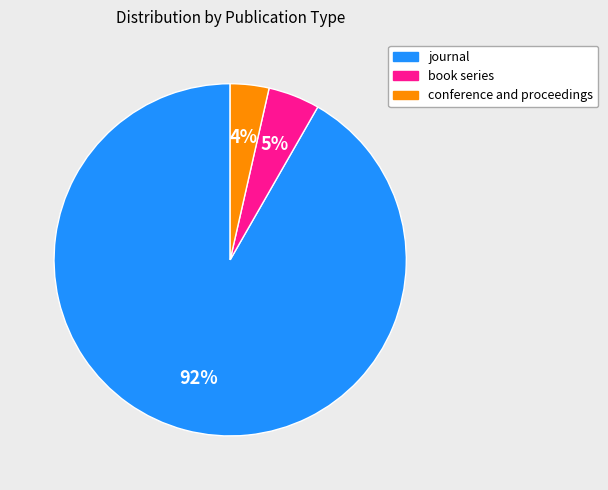

To the nearest percent, what is the average slice percentage?

33%